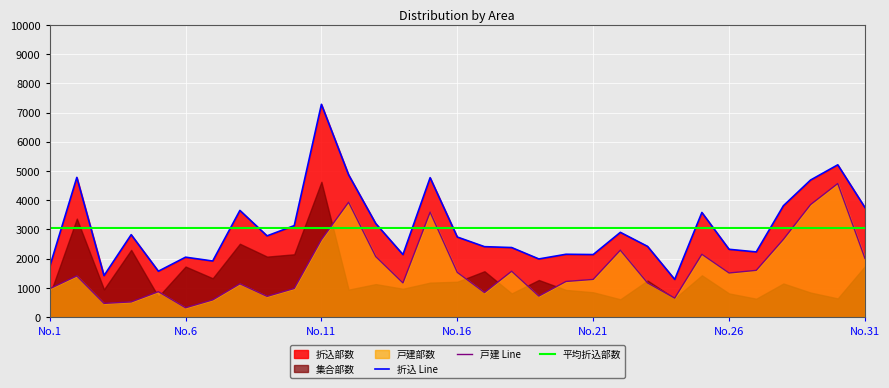

Which series has the widest spread of values?

折込 Line